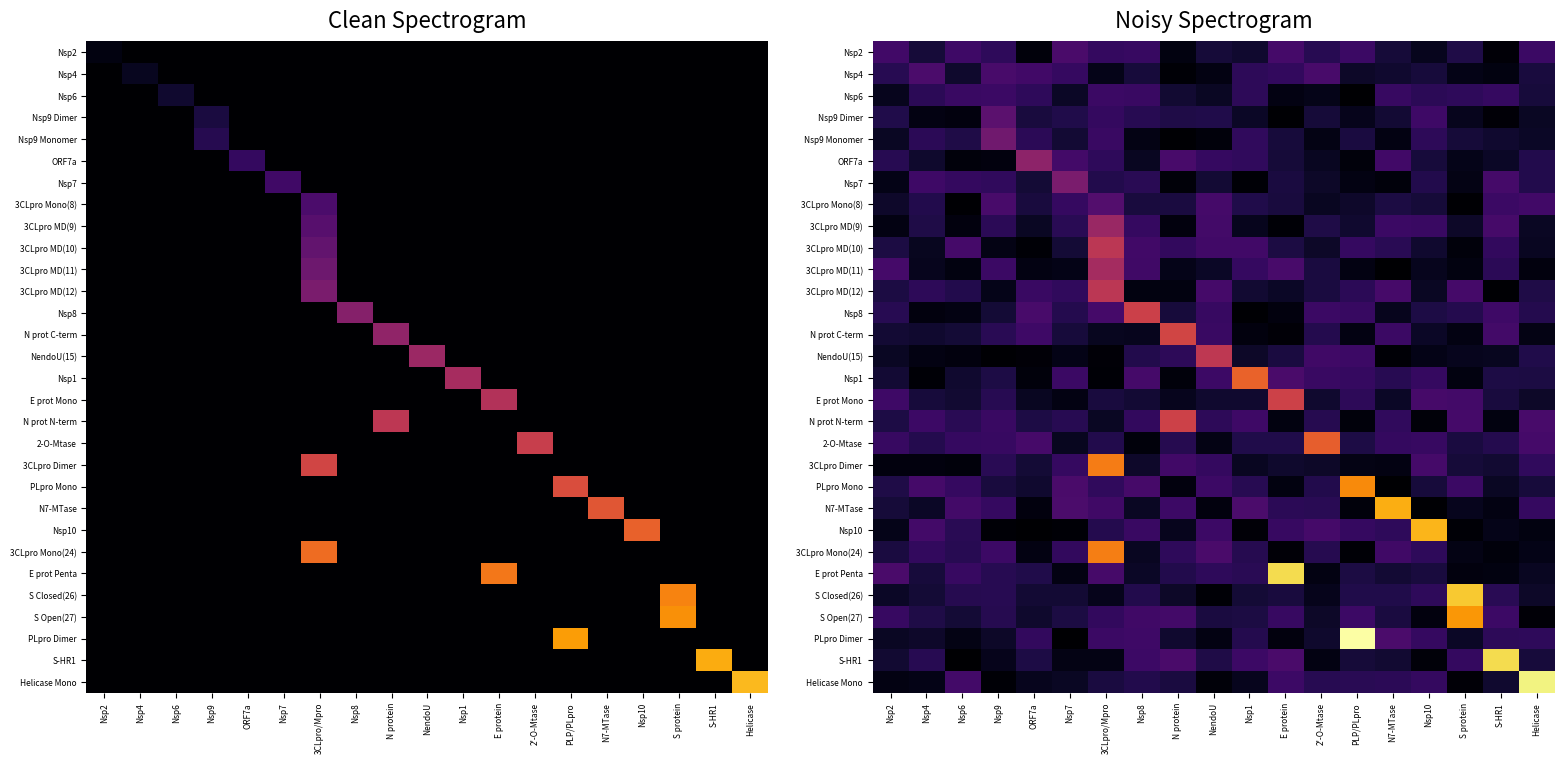

True or false: S Closed(26) has a value of 4.6 at ORF7a.

False